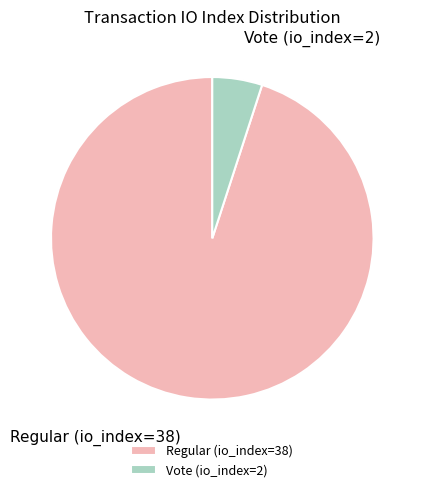

What is the ratio of the value at Regular (io_index=38) to the value at Vote (io_index=2)?

19.0